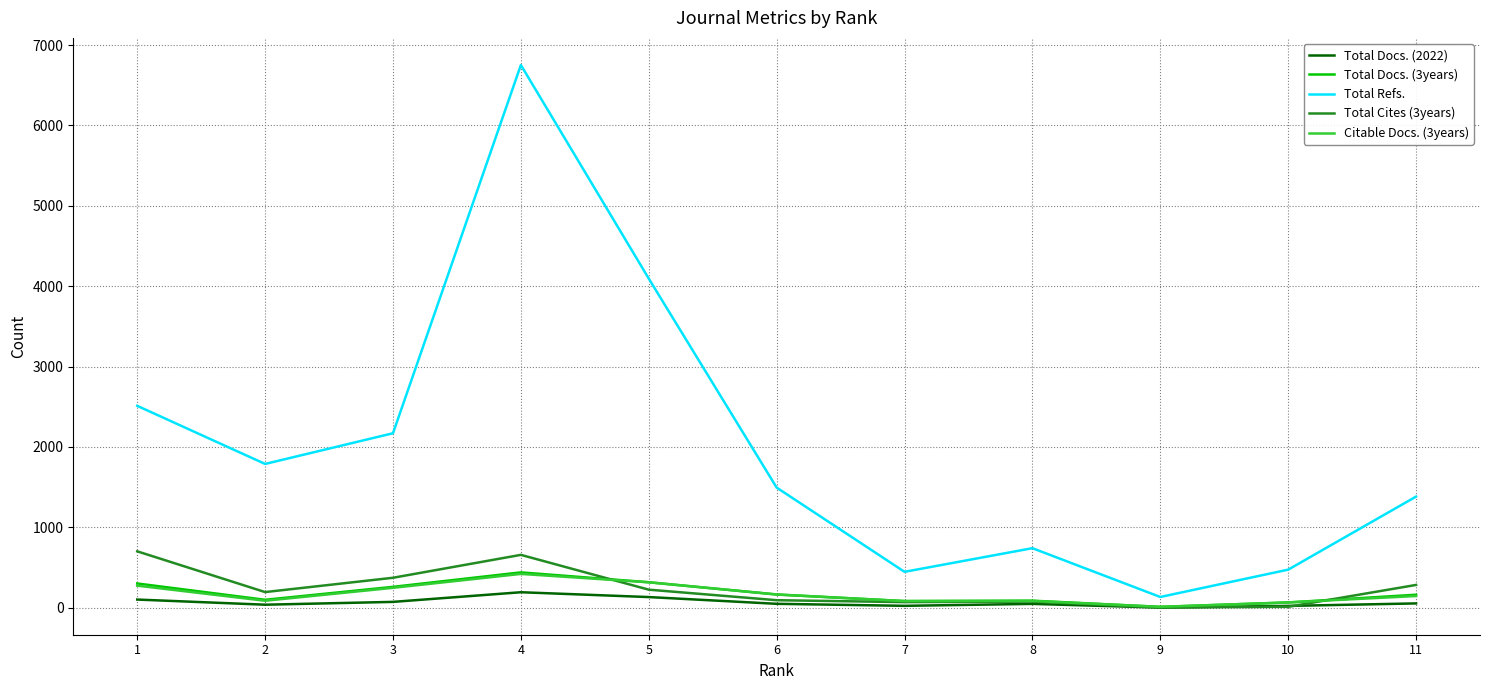

Which series has the largest range (max minus min)?

Total Refs.